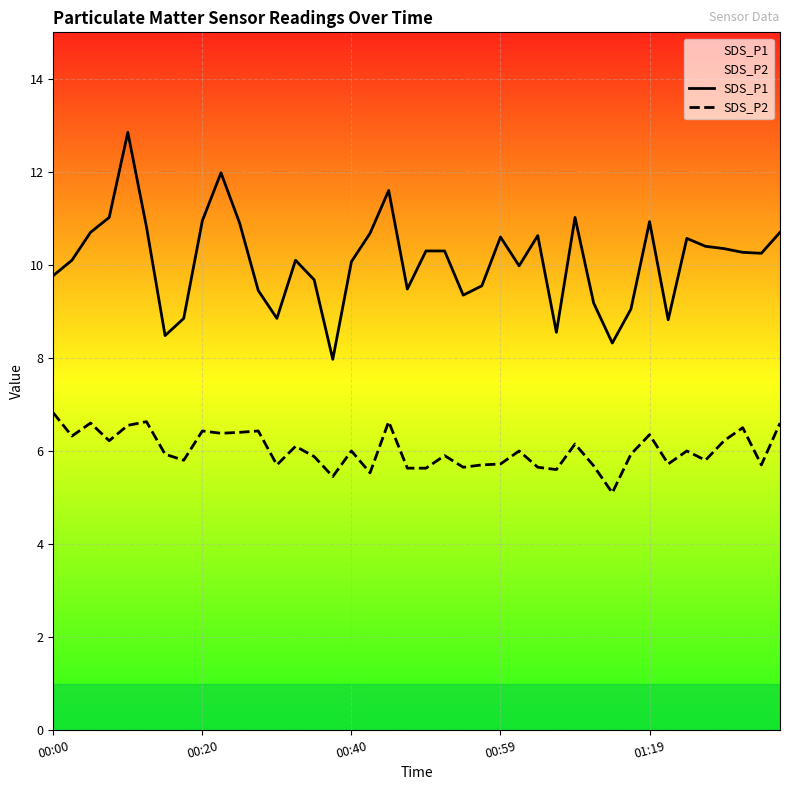

List the series in order of their peak value, lowest first.

SDS_P2, SDS_P1